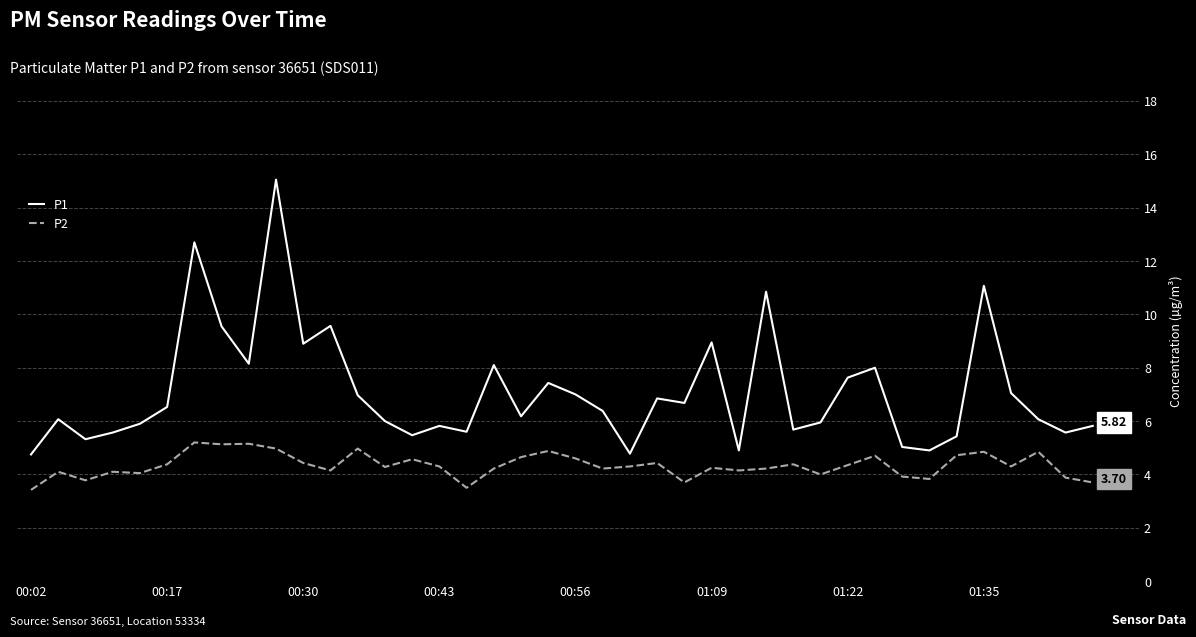

At how many categories does at least one series exceed 12?

2